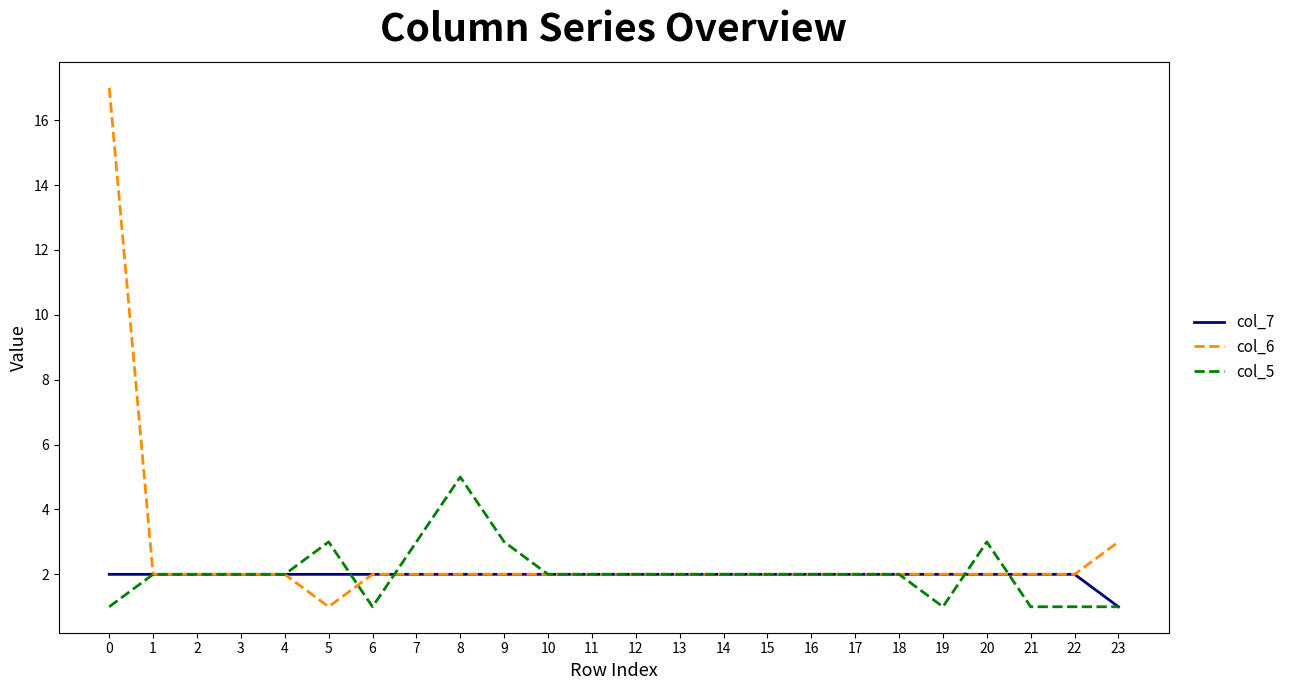

What value does the col_7 series have at 1?

2